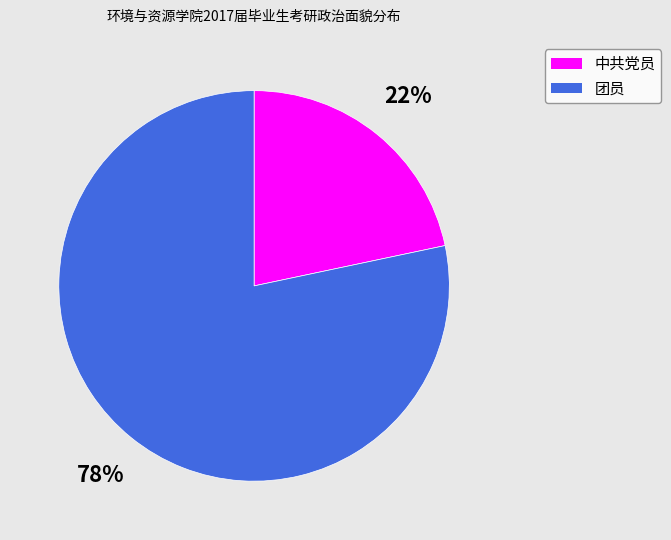

To the nearest percent, what percentage of the pie is 中共党员?

22%